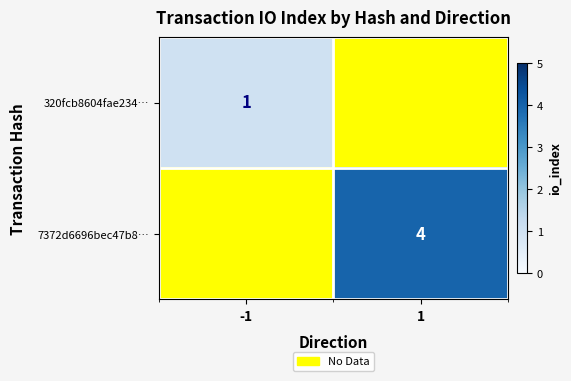

The 320fcb8604fae234… series shows 0 at -1. True or false?

False